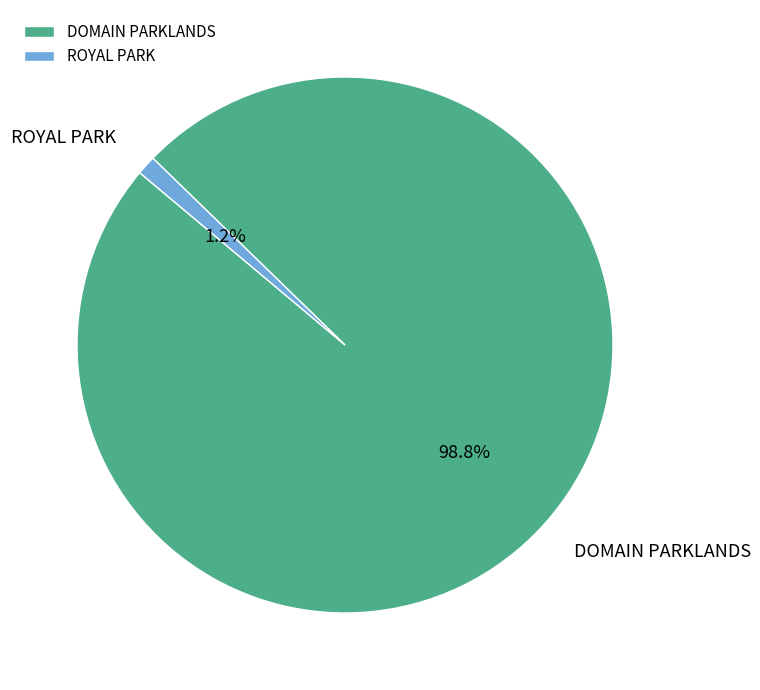

Which slice represents more than half of the pie?

DOMAIN PARKLANDS